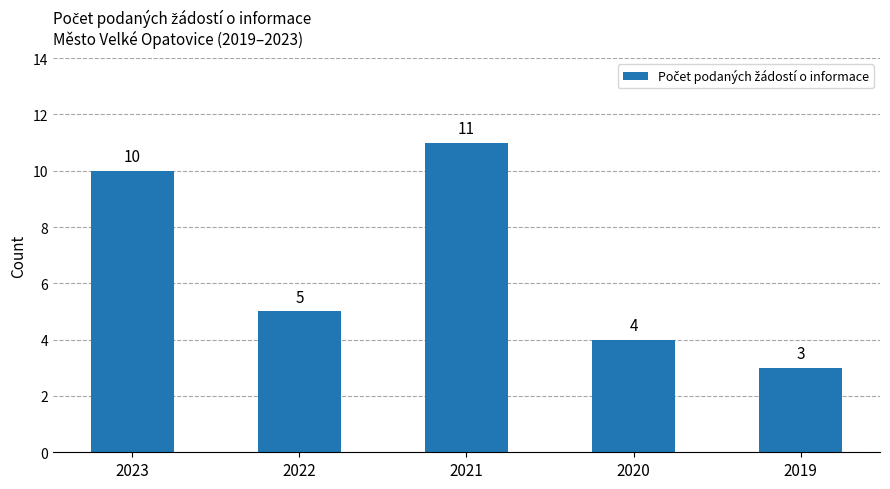

What is the value of the 5th bar from the left?

3